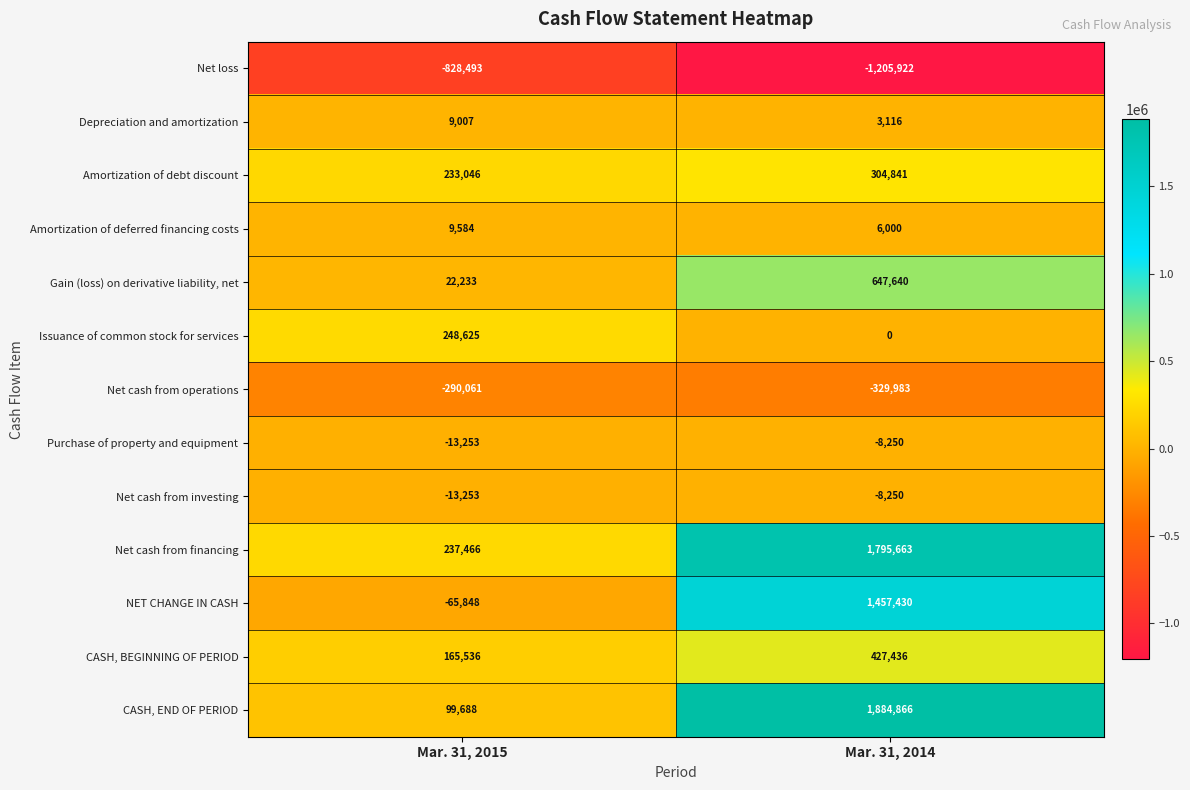

Reading left to right, extract all data points from this chart.

Net loss: Mar. 31, 2015=-828493	Mar. 31, 2014=-1205922
Depreciation and amortization: Mar. 31, 2015=9007	Mar. 31, 2014=3116
Amortization of debt discount: Mar. 31, 2015=233046	Mar. 31, 2014=304841
Amortization of deferred financing costs: Mar. 31, 2015=9584	Mar. 31, 2014=6000
Gain (loss) on derivative liability, net: Mar. 31, 2015=22233	Mar. 31, 2014=647640
Issuance of common stock for services: Mar. 31, 2015=248625	Mar. 31, 2014=0
Net cash from operations: Mar. 31, 2015=-290061	Mar. 31, 2014=-329983
Purchase of property and equipment: Mar. 31, 2015=-13253	Mar. 31, 2014=-8250
Net cash from investing: Mar. 31, 2015=-13253	Mar. 31, 2014=-8250
Net cash from financing: Mar. 31, 2015=237466	Mar. 31, 2014=1795663
NET CHANGE IN CASH: Mar. 31, 2015=-65848	Mar. 31, 2014=1457430
CASH, BEGINNING OF PERIOD: Mar. 31, 2015=165536	Mar. 31, 2014=427436
CASH, END OF PERIOD: Mar. 31, 2015=99688	Mar. 31, 2014=1884866